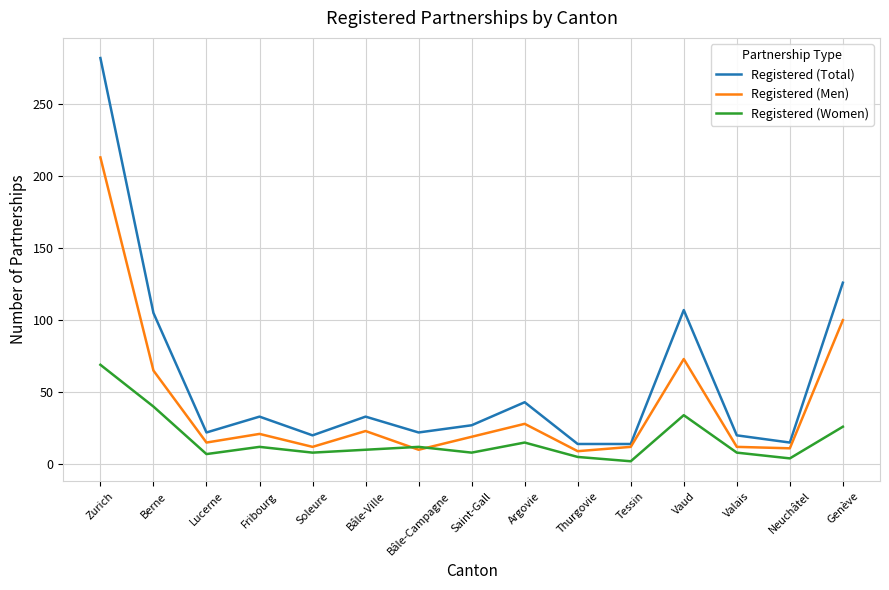

What is the maximum value shown in the chart?

282